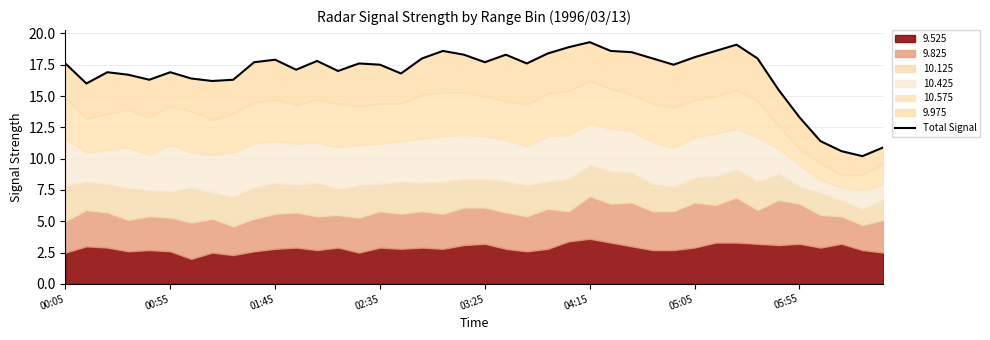

How many lines are shown in the chart?

1